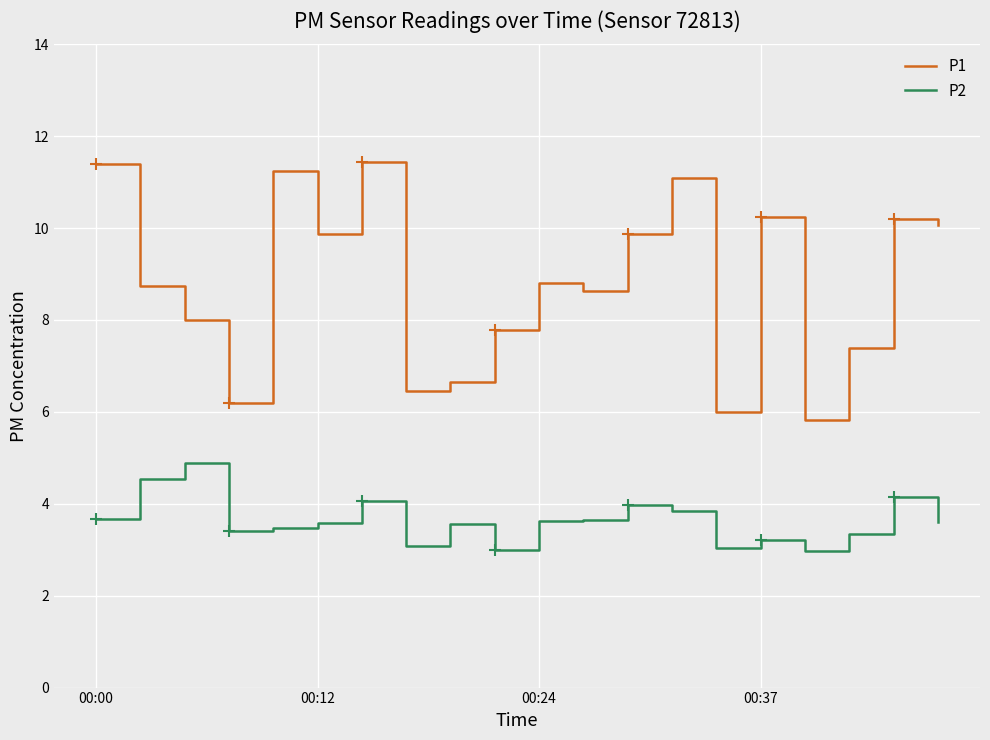

True or false: P2 and P1 cross at least once.

False